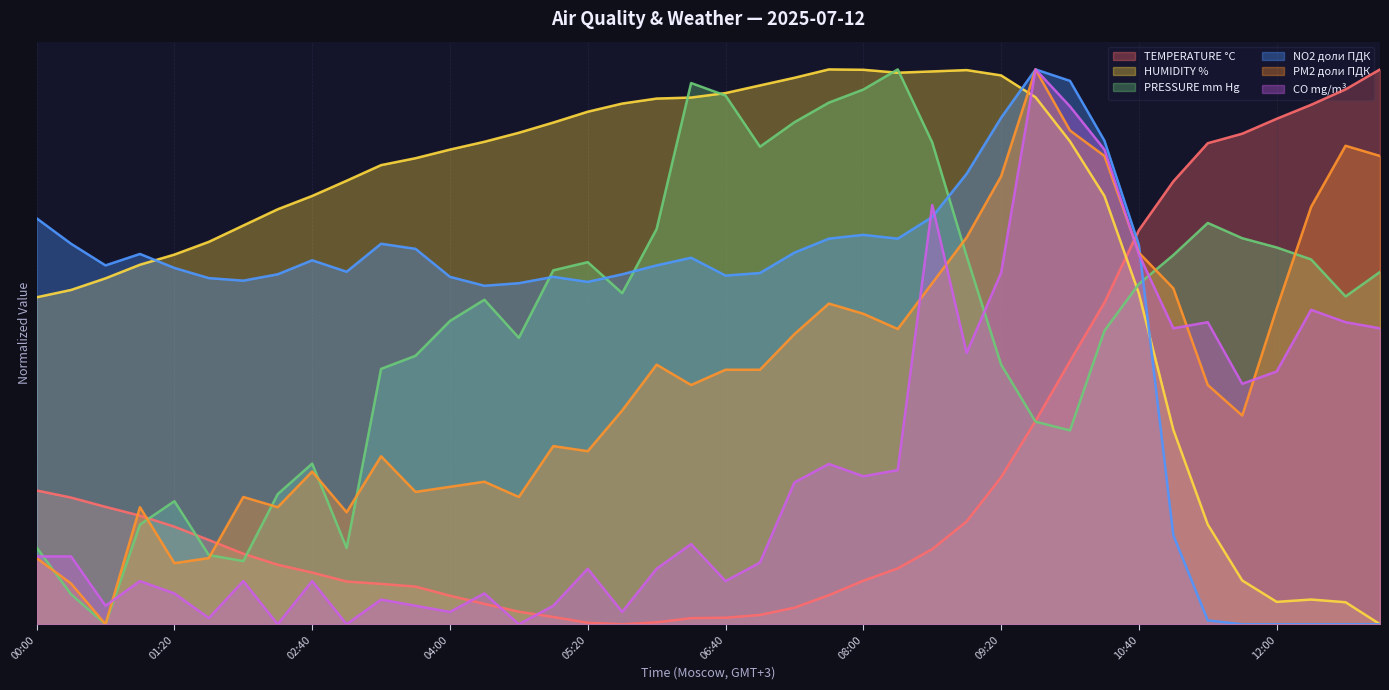

What is the sum of the PRESSURE mm Hg values at 06:40 and 11:20?

1.7